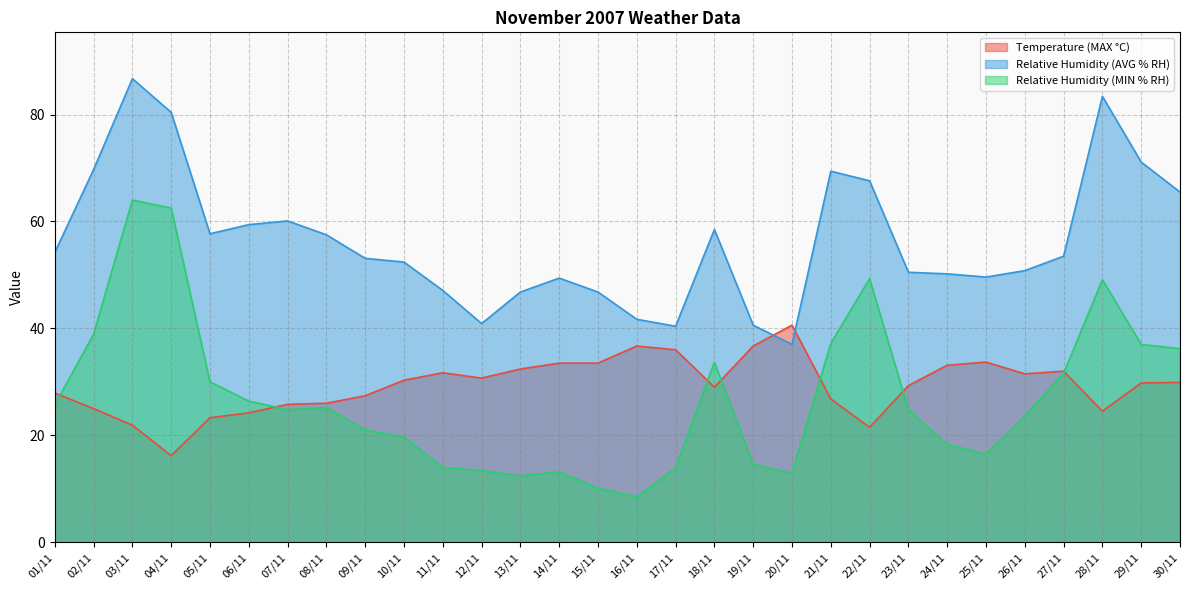

In Relative Humidity (MIN % RH), how many points are lower than both neighbors (excluding endpoints)?

5